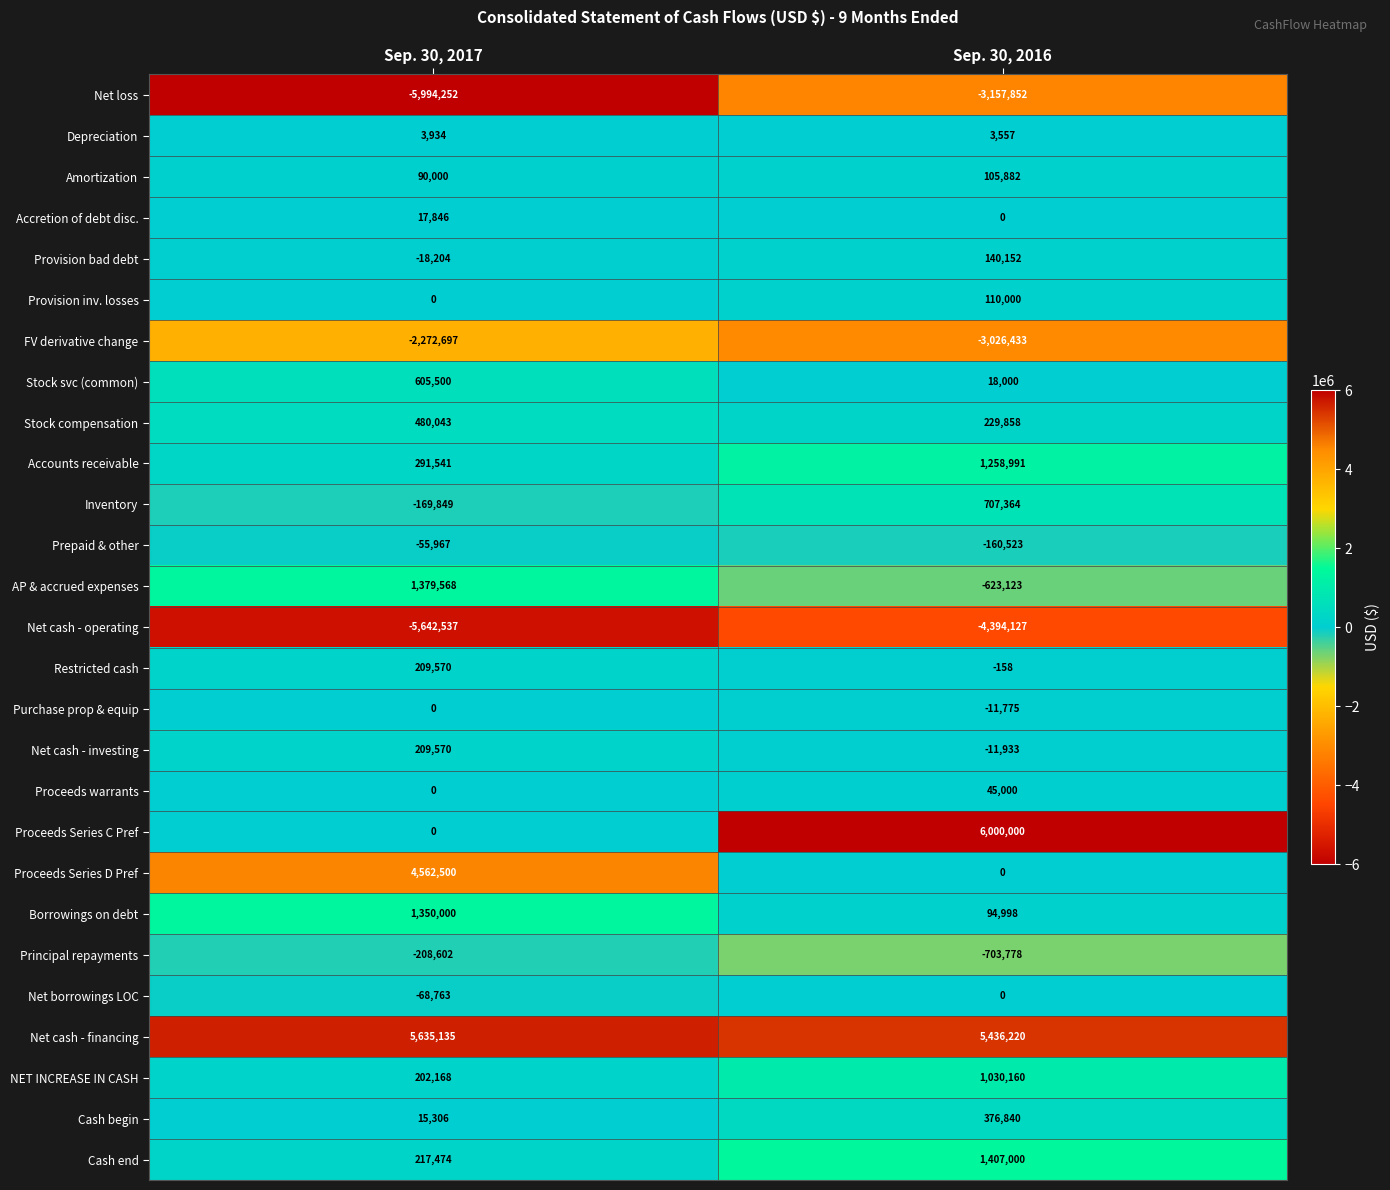

What is the difference between the maximum and minimum values in the Accounts receivable series?

967450